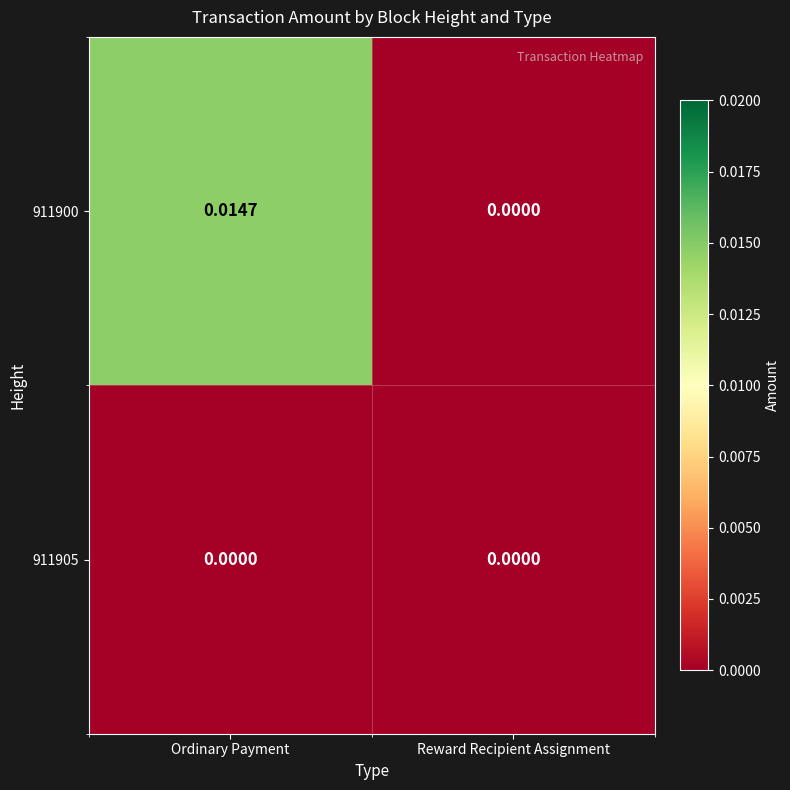

Which series has the largest total across all categories?

911900